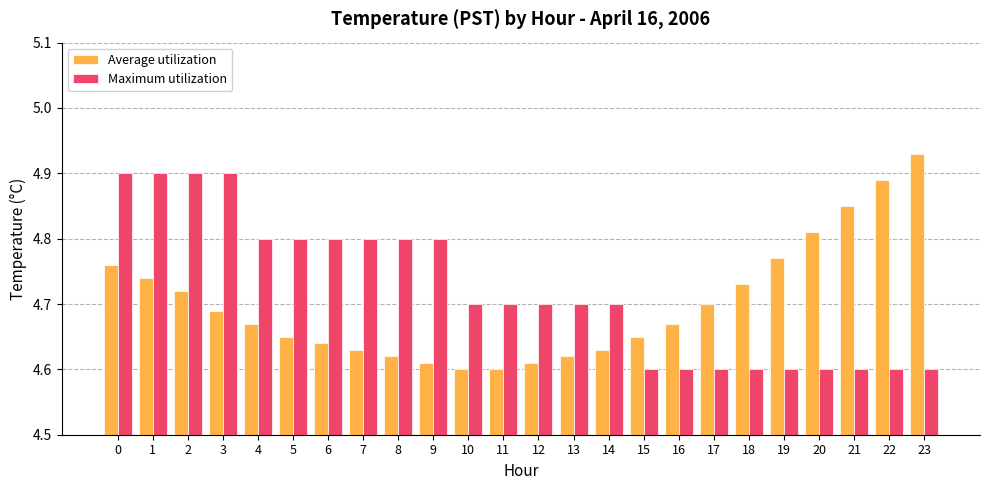

At which category does the chart reach its peak across all series?

23